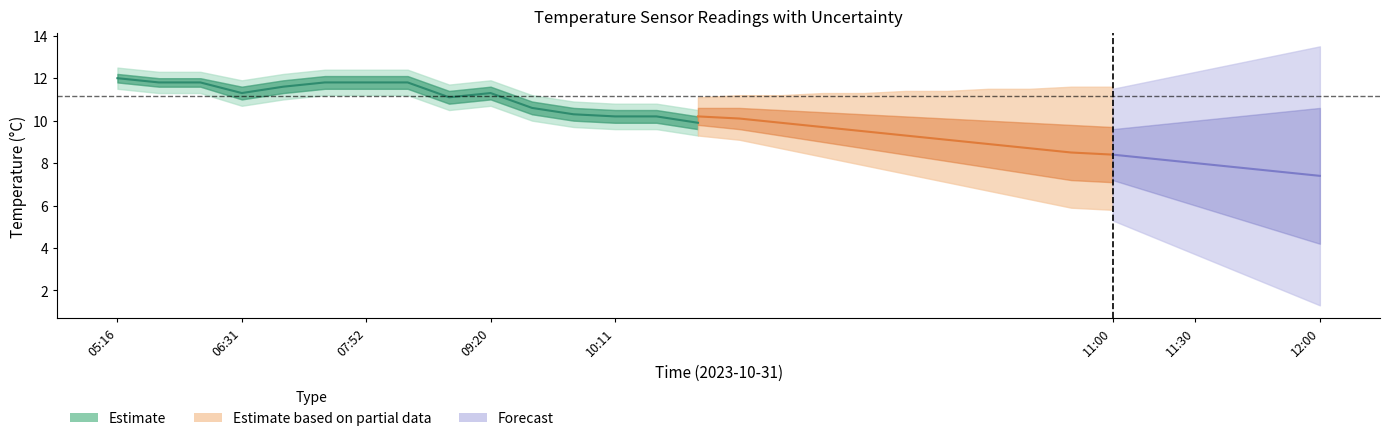

True or false: the data shows 11.3 at 09:20.

True